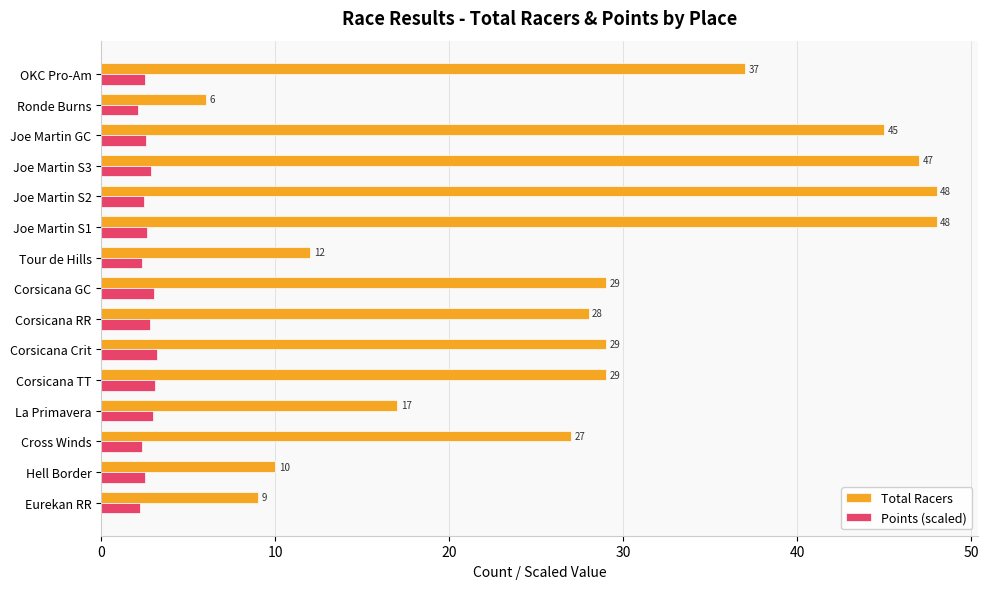

What is the maximum value for Points (scaled)?

3.2